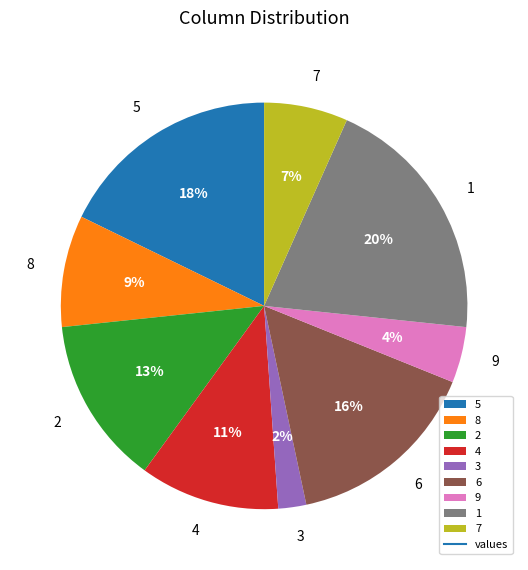

The 3 slice represents 16% of the pie. True or false?

False